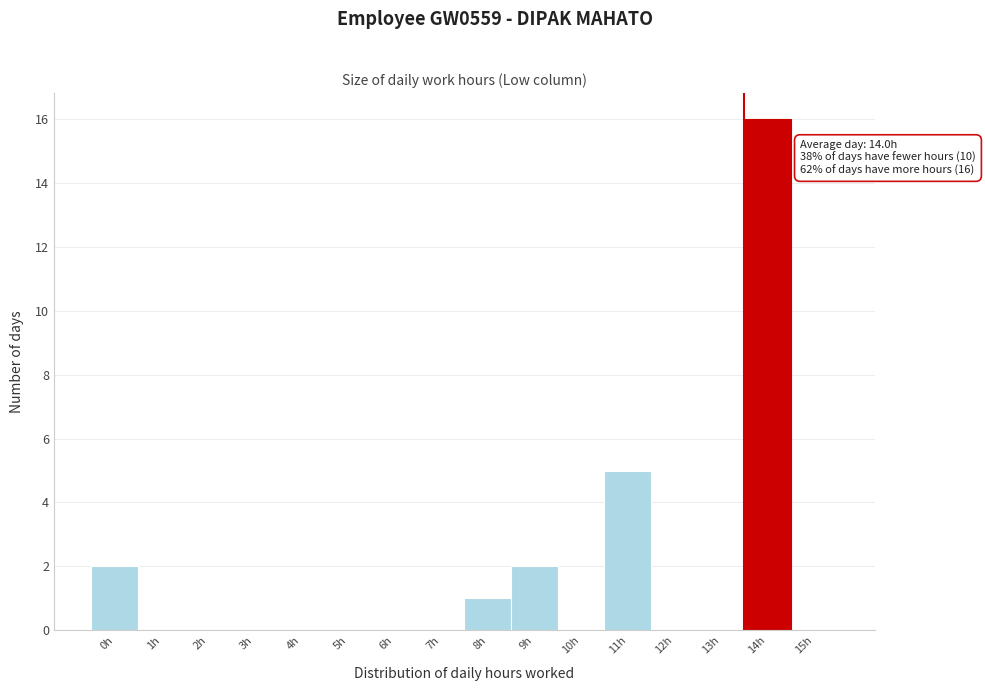

Reading left to right, list all the values displayed in this chart.

0h=2	1h=0	2h=0	3h=0	4h=0	5h=0	6h=0	7h=0	8h=1	9h=2	10h=0	11h=5	12h=0	13h=0	14h=16	15h=0